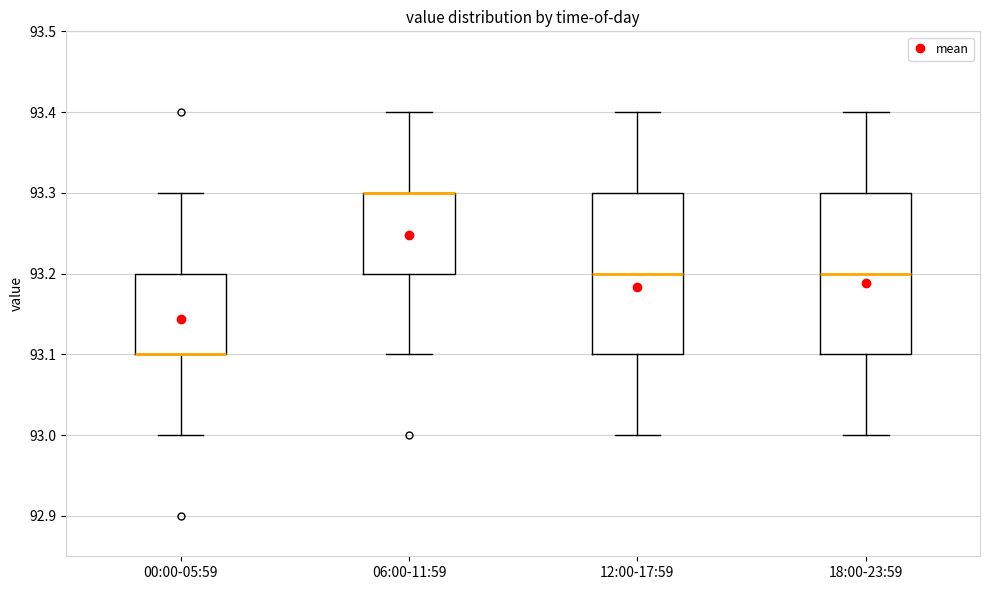

Reading left to right, transcribe this box plot: for each box, give where its median line is, the range the box spans, and where its two whiskers end, as read against the y-axis. The values are not printed on the chart, so give them approximately, as read against the axis.

00:00-05:59: median 93.1 (drawn on the box's lower edge), box 93.1 to 93.2, whiskers 93.0 to 93.3
06:00-11:59: median 93.3 (drawn on the box's upper edge), box 93.2 to 93.3, whiskers 93.1 to 93.4
12:00-17:59: median 93.2, box 93.1 to 93.3, whiskers 93.0 to 93.4
18:00-23:59: median 93.2, box 93.1 to 93.3, whiskers 93.0 to 93.4